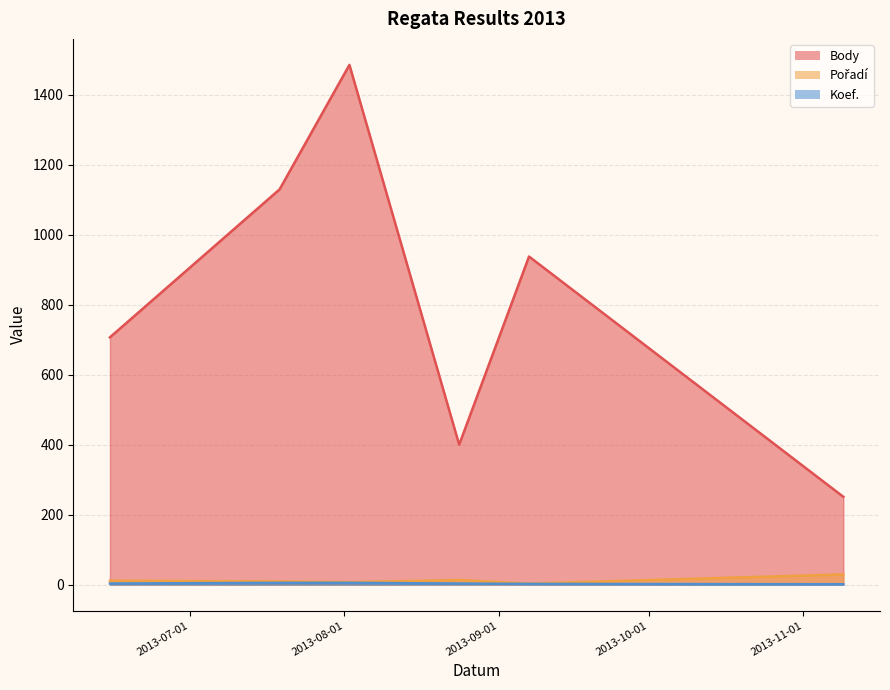

True or false: Pořadí has a value of 18 at 2013-11-09.

False